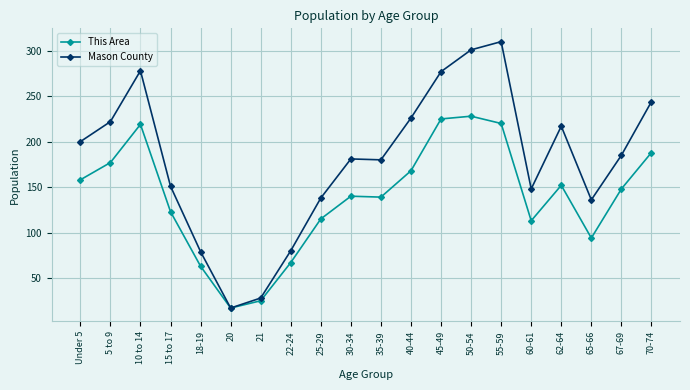

Is the value of This Area at 60-61 greater than the value of Mason County at 25-29?

No